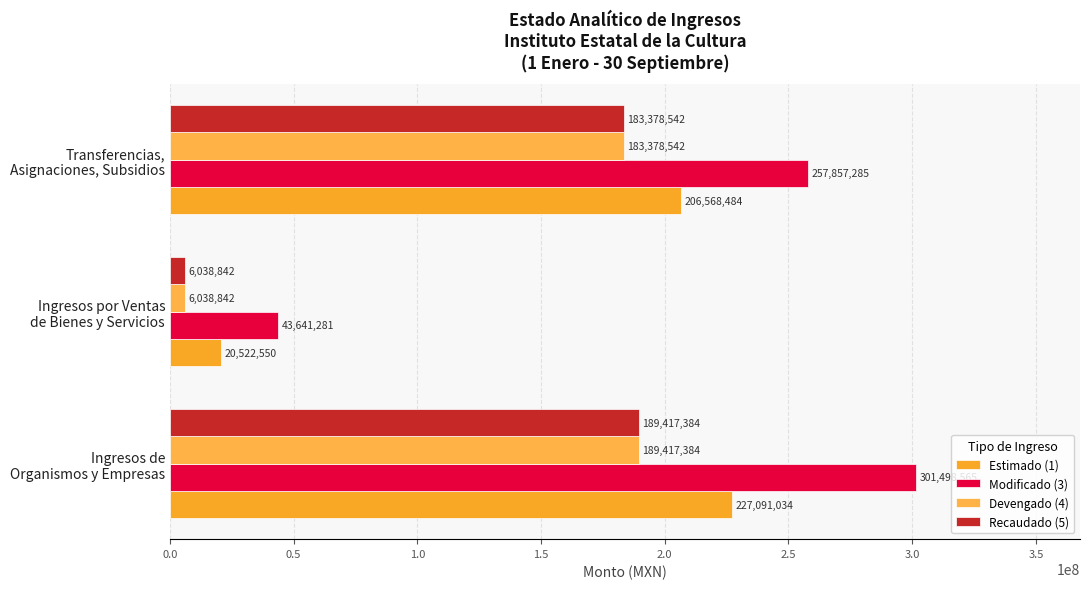

Count the number of categories in the chart.

3